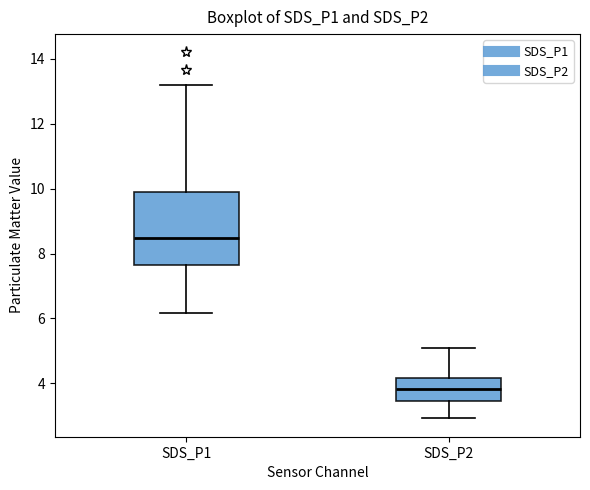

Reading left to right, read every box against the y-axis: the position of its median line, the range the box covers, and the ends of its whiskers. The values are not printed on the chart, so give them approximately, as read against the axis.

SDS_P1: median 8.4, box 7.6 to 9.8, whiskers 6.2 to 13.2
SDS_P2: median 3.8, box 3.4 to 4.2, whiskers 3.0 to 5.2